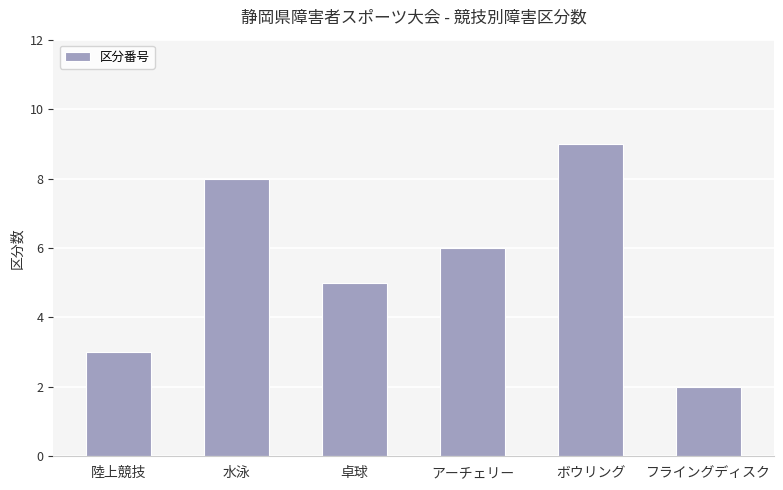

What is the value of the 4th bar from the left?

6